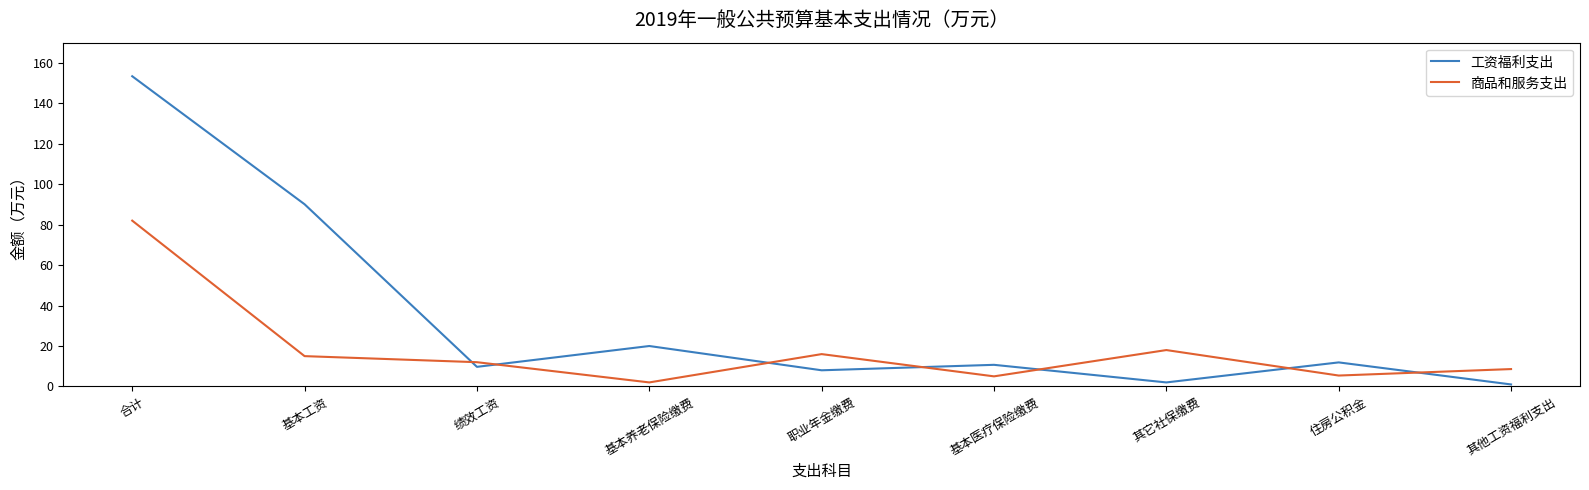

In 商品和服务支出, how many points are higher than both neighbors (excluding endpoints)?

2